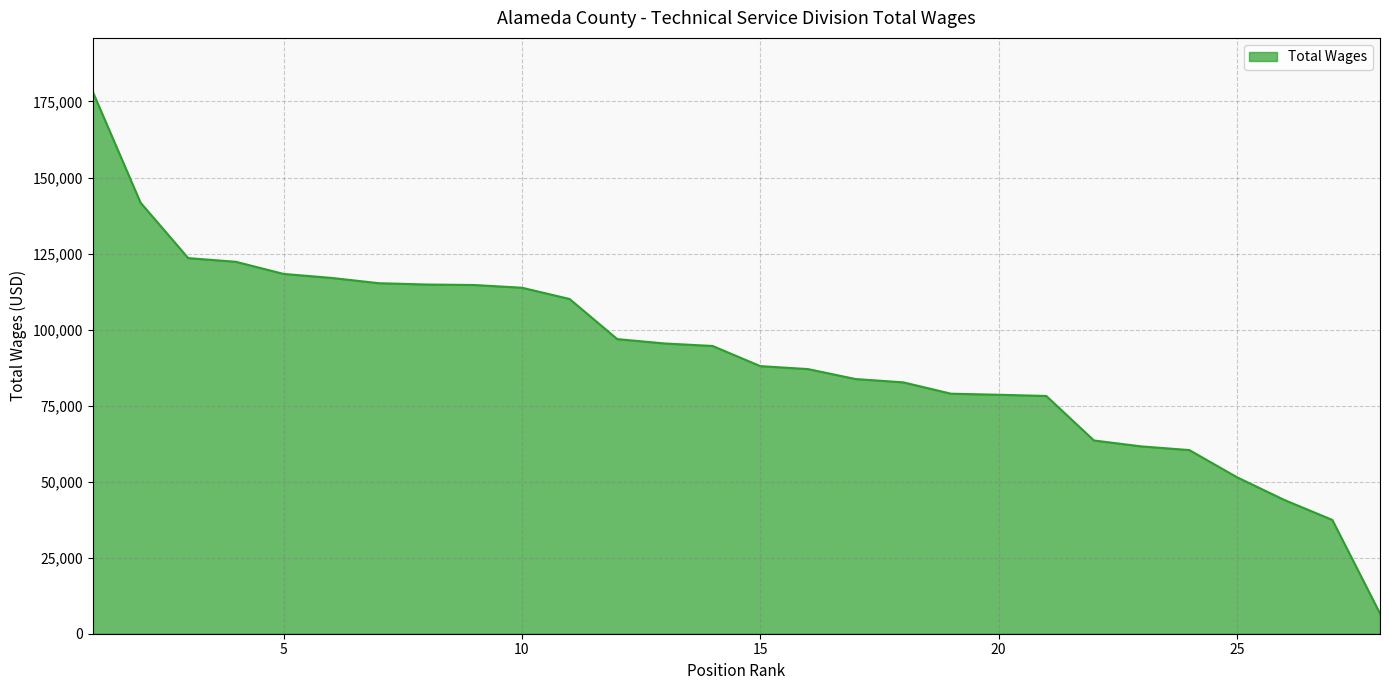

What is the smallest value displayed?

6643